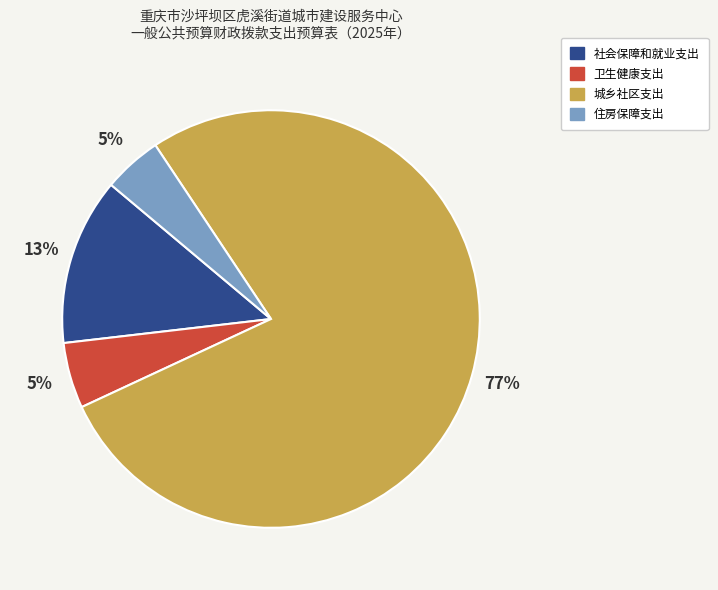

To the nearest percent, what portion does 社会保障和就业支出 represent?

13%